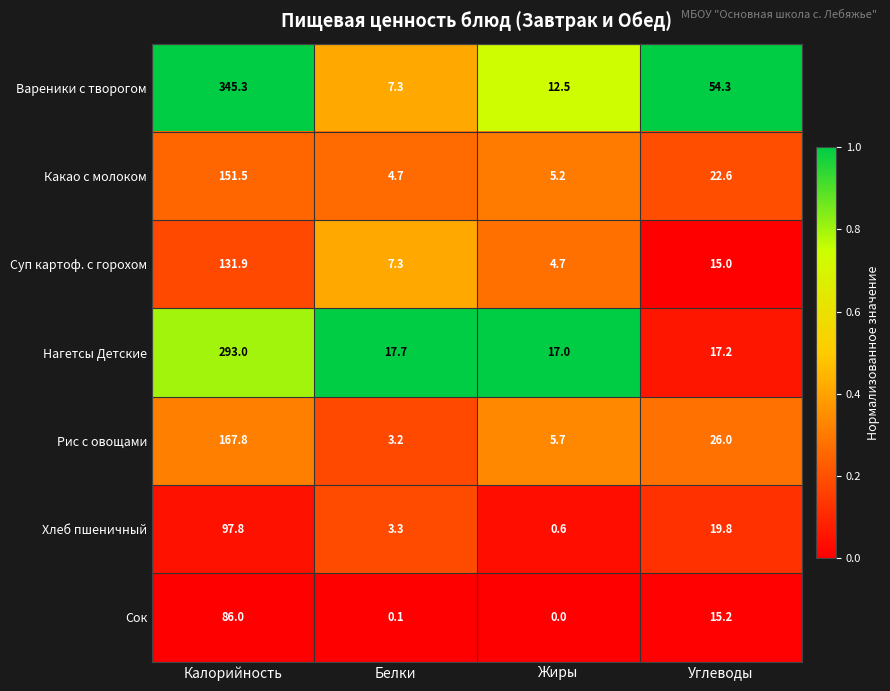

The value of Сок at Калорийность is 19.5. True or false?

False